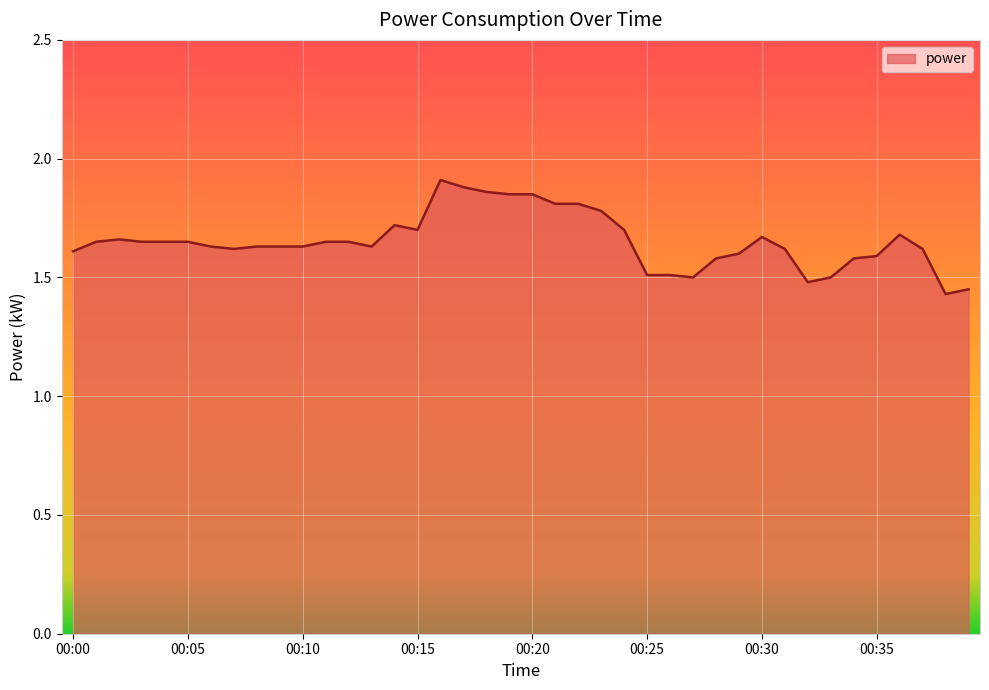

What is the difference between the maximum and minimum values?

0.5